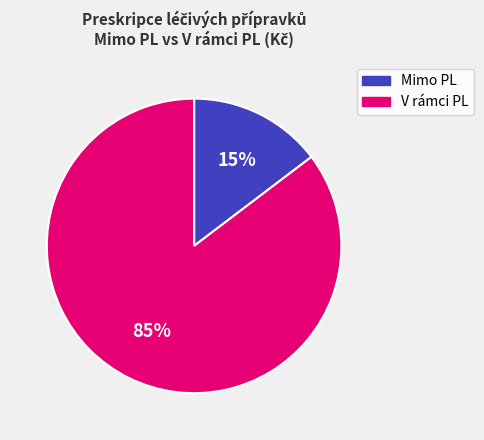

To the nearest percent, what is the average slice percentage?

50%